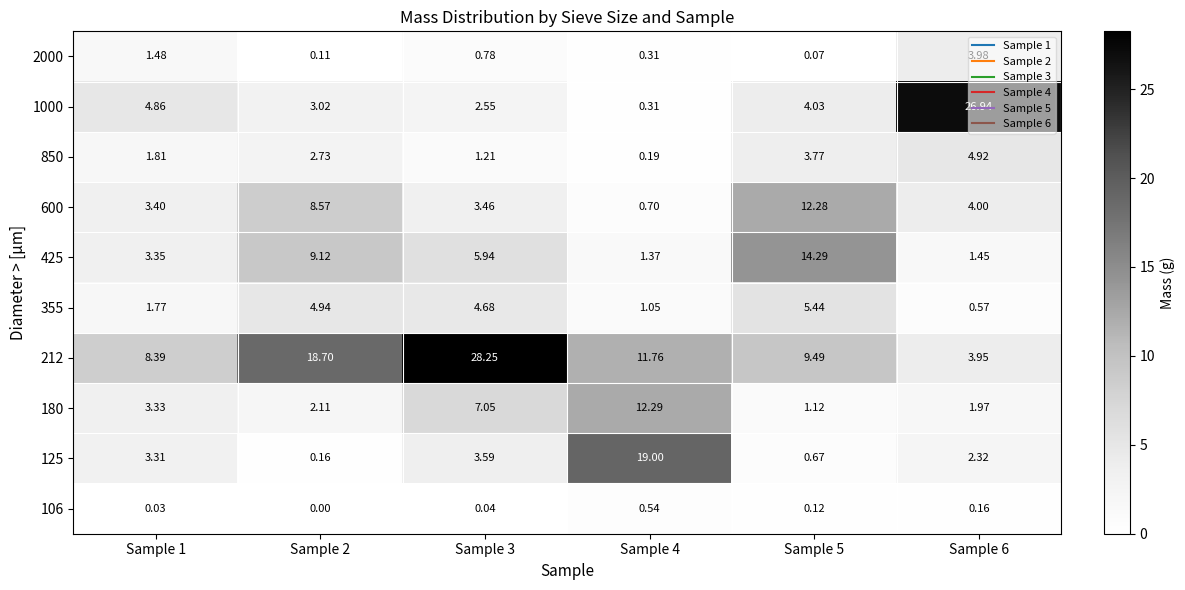

How many distinct data groups are displayed?

10